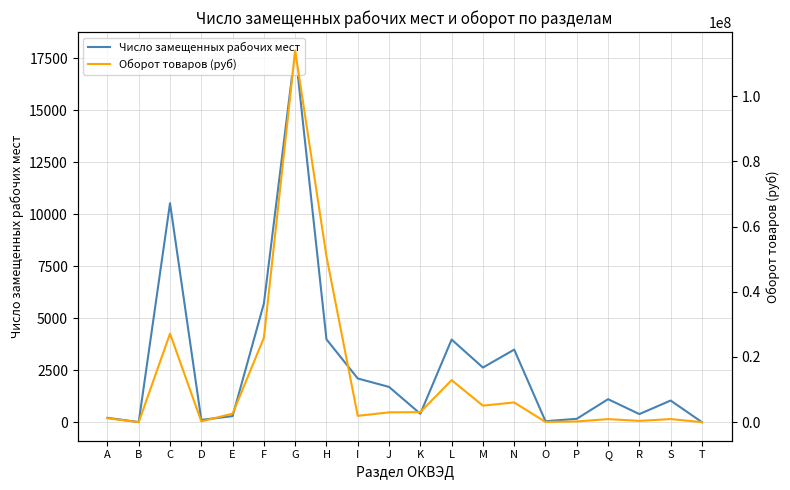

What is the difference between the second highest and second lowest values in the Число замещенных рабочих мест series?

10519